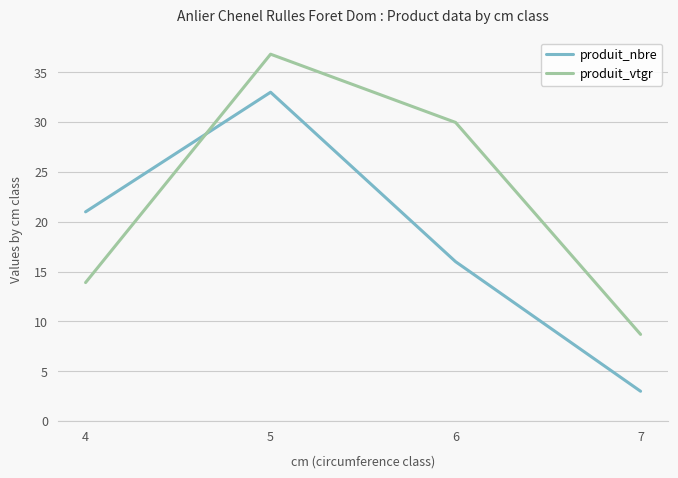

Which series ends up on top after the final intersection of produit_nbre and produit_vtgr?

produit_vtgr